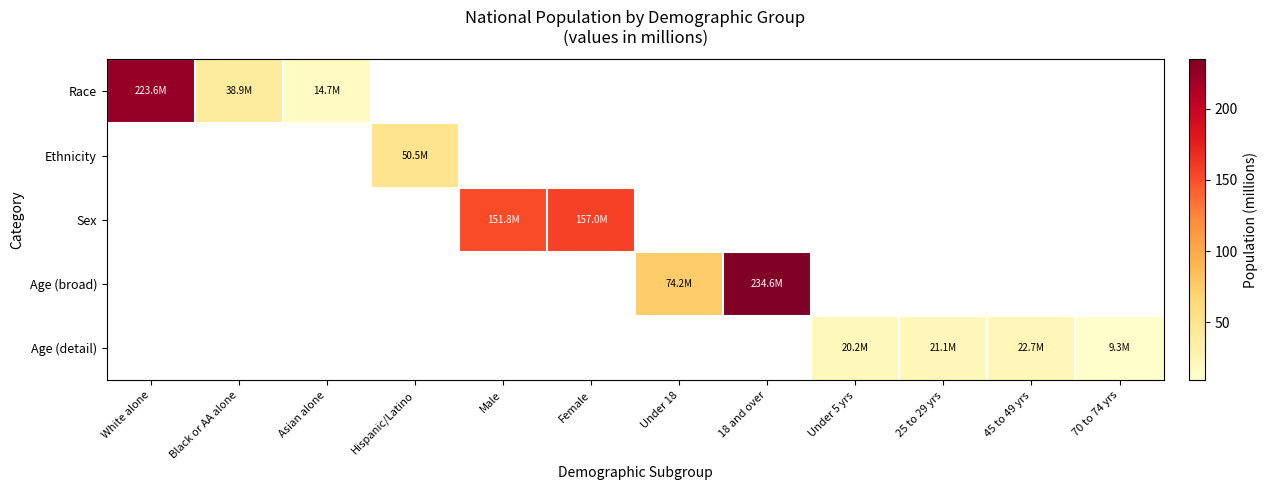

Which category has the highest value across all series?

18 and over